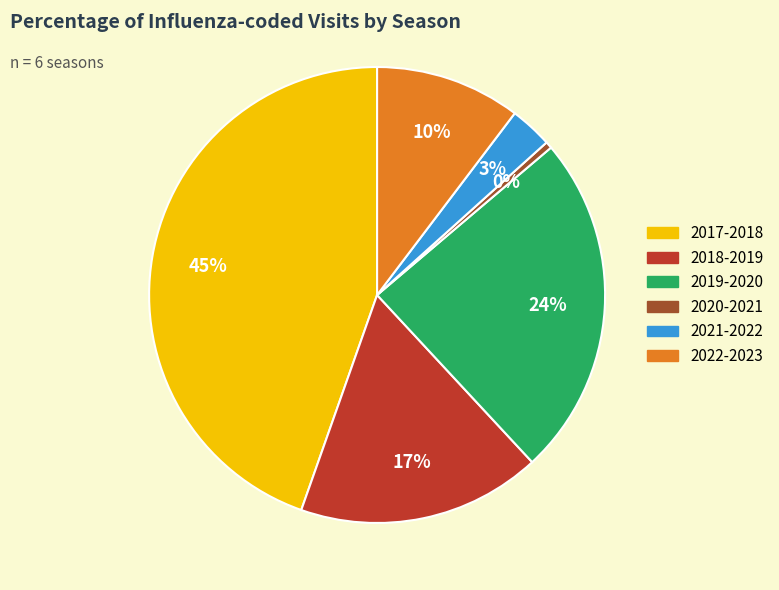

Which slice is the largest?

2017-2018